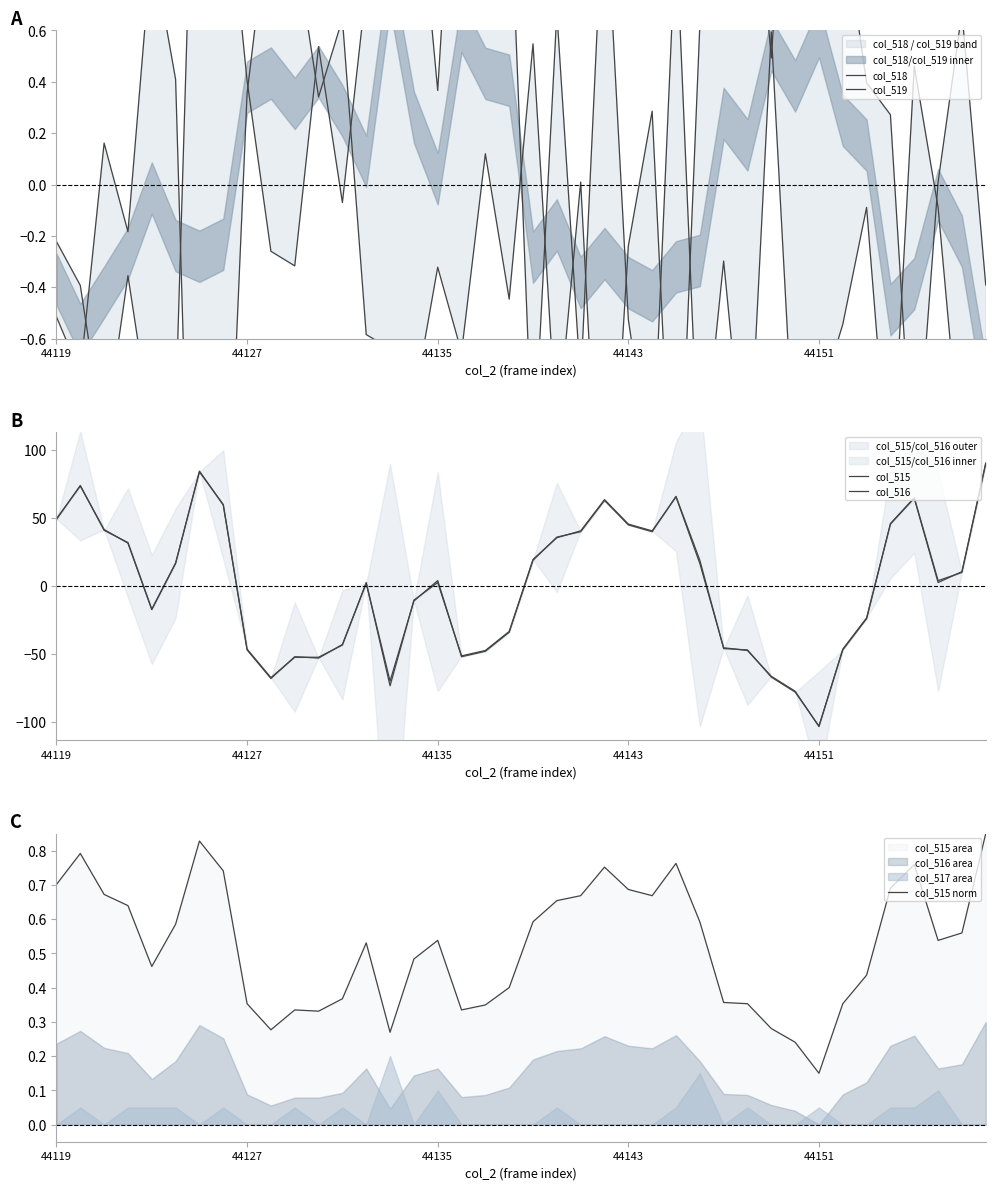

The col_515 norm series shows 0.2 at 44127. True or false?

False